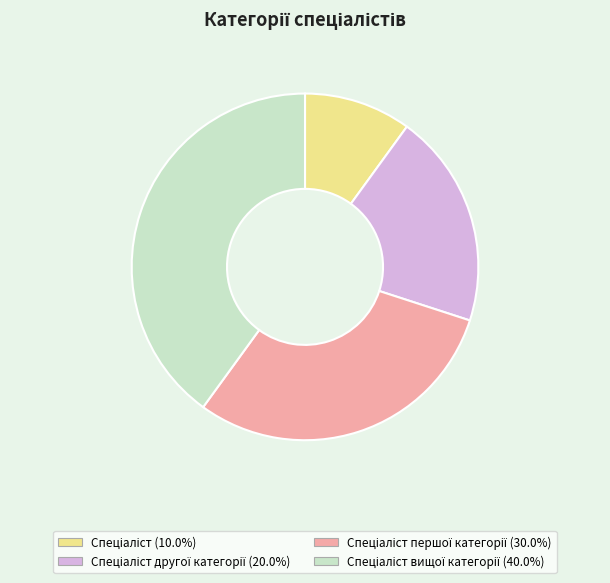

Is there a majority slice in this chart?

No